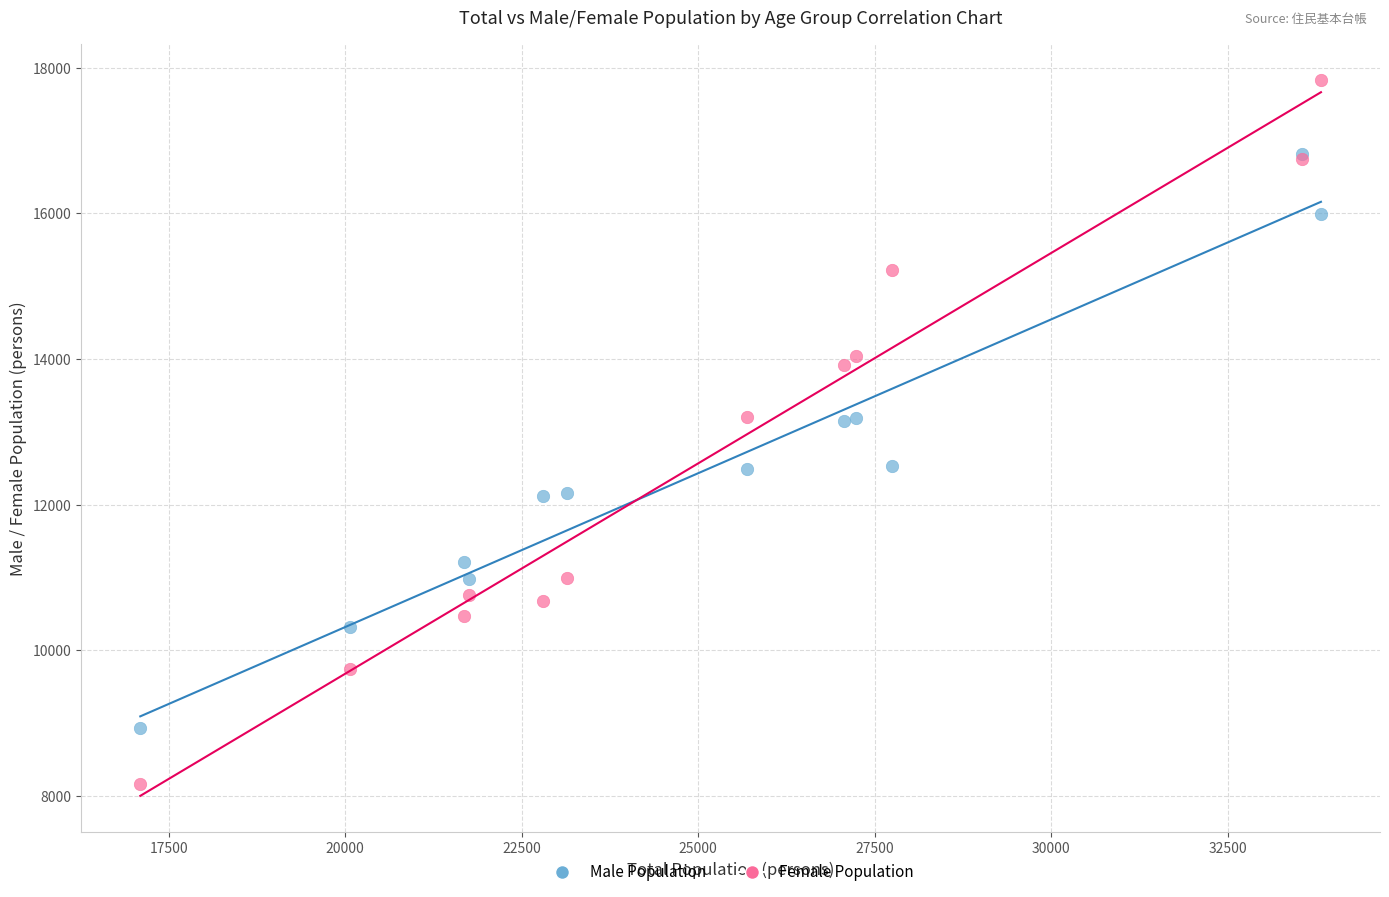

Which series has the widest spread of Y values?

Female Population